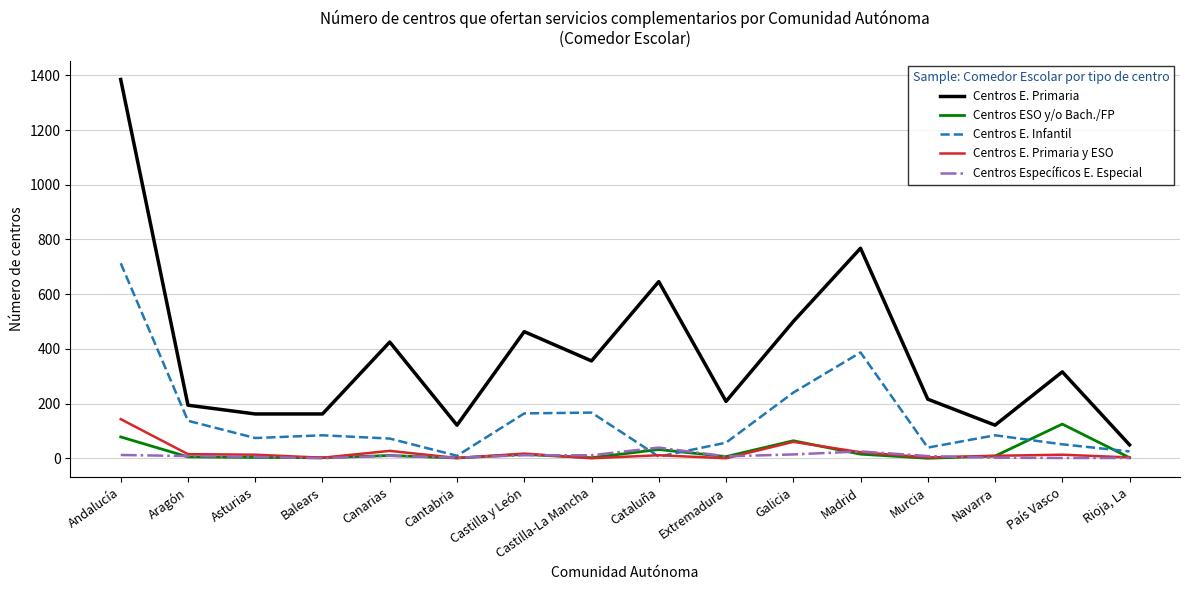

Which label corresponds to the largest value in the chart?

Andalucía